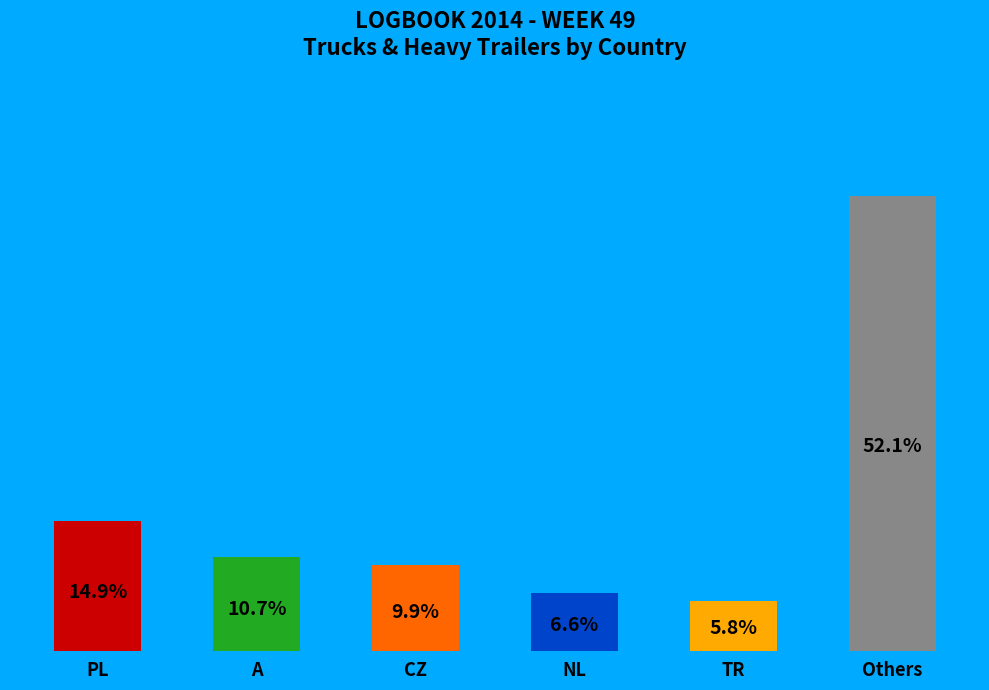

Where does the data first go above 10?

PL